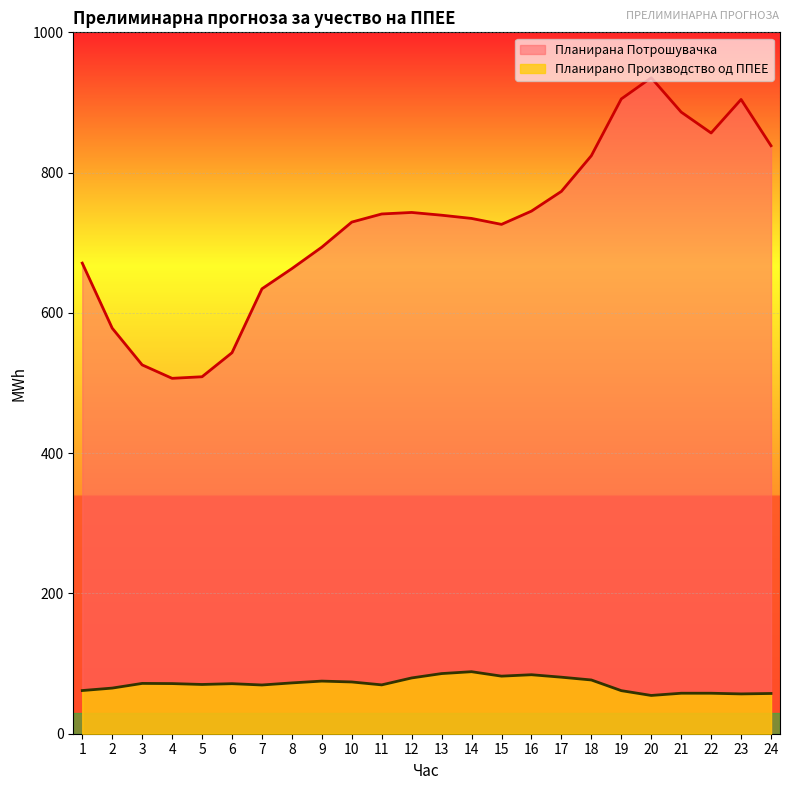

Reading left to right, what are all the values shown in this chart?

Планирано Производство од ППЕЕ: 61.6	65.1	71.7	71.5	70.2	71.4	69.5	72.5	75.0	73.8	69.6	79.5	85.8	88.4	82.1	84.1	80.6	76.6	61.4	54.6	57.7	57.7	56.8	57.4
Планирана Потрошувачка: 671.0	578.2	525.8	506.7	508.9	543.2	634.3	663.1	693.7	729.5	741.0	743.2	739.3	734.7	726.2	745.1	773.3	824.1	905.0	935.2	886.3	856.5	904.3	838.3